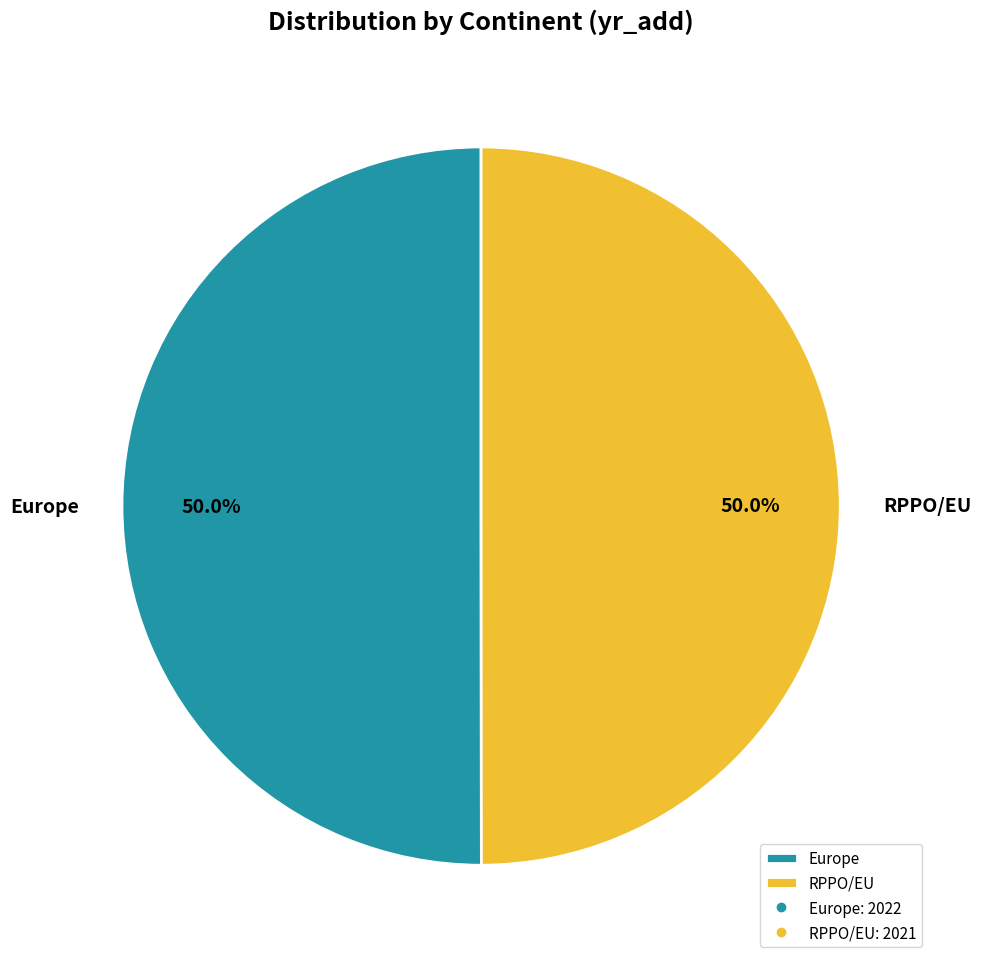

What percentage do Europe and RPPO/EU together represent?

100.0%